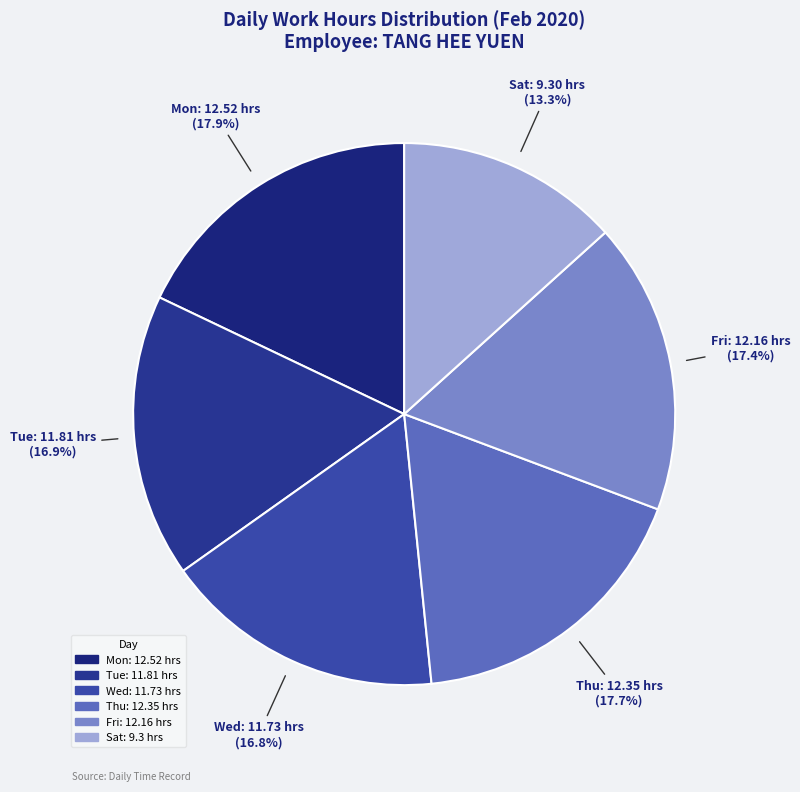

To the nearest percent, what percentage of the pie is Thu?

18%